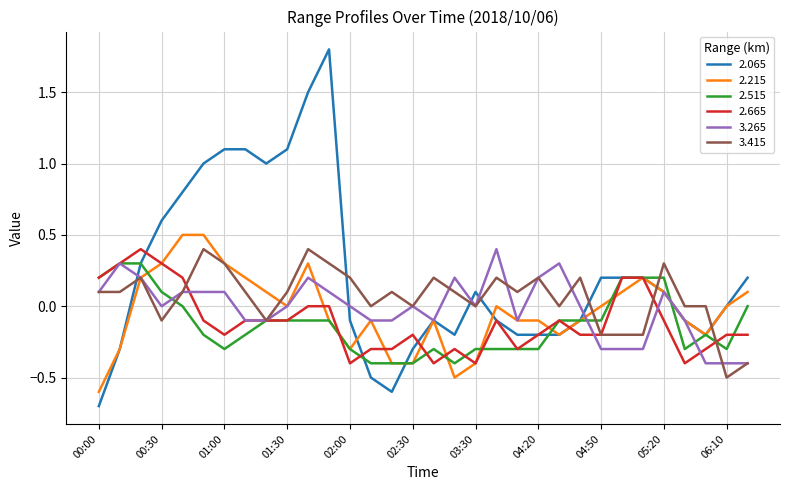

Which series ends up on top after the final intersection of 3.415 and 2.065?

2.065